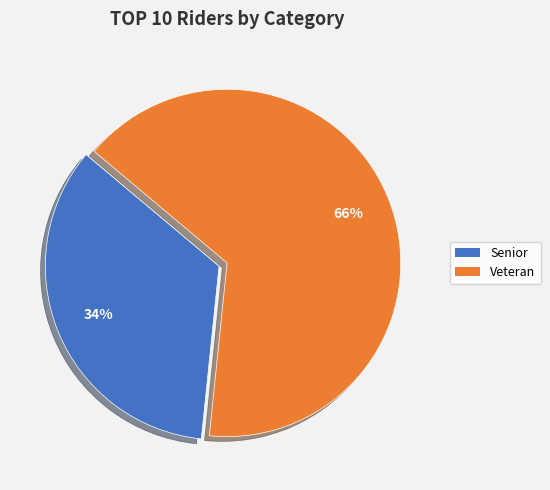

Do Senior and Veteran together represent more than half of the pie?

Yes